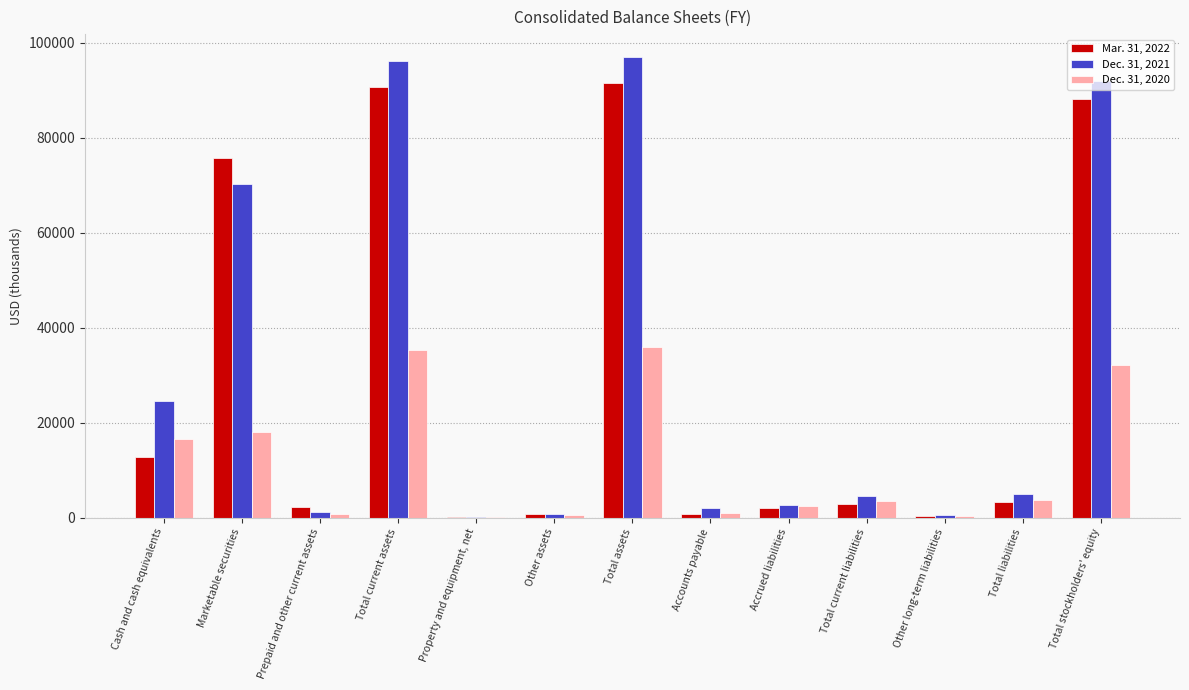

What is the sum of all Dec. 31, 2021 values?

396737